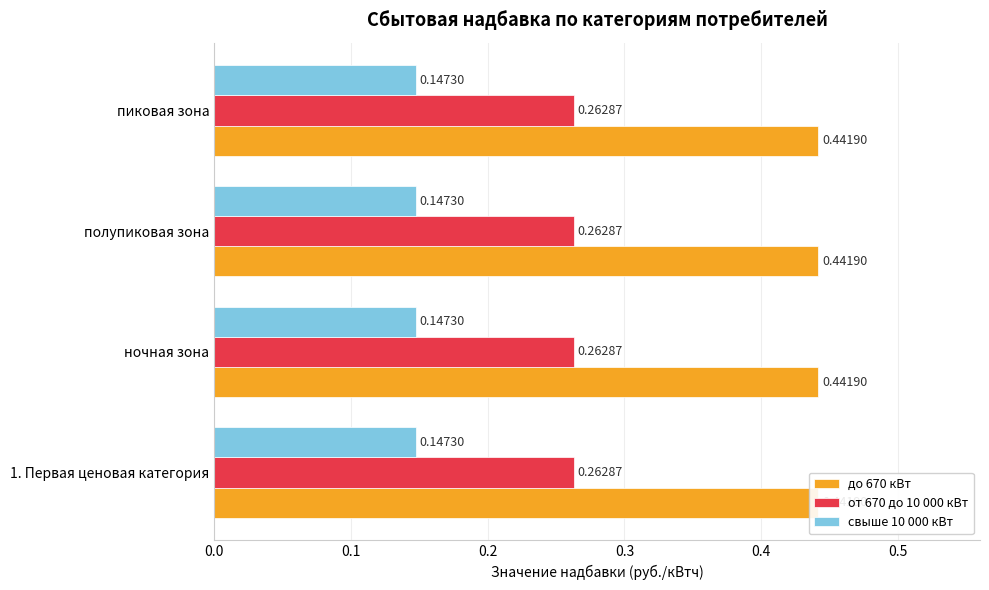

Rank the categories by свыше 10 000 кВт value from highest to lowest.

1. Первая ценовая категория, ночная зона, полупиковая зона, пиковая зона